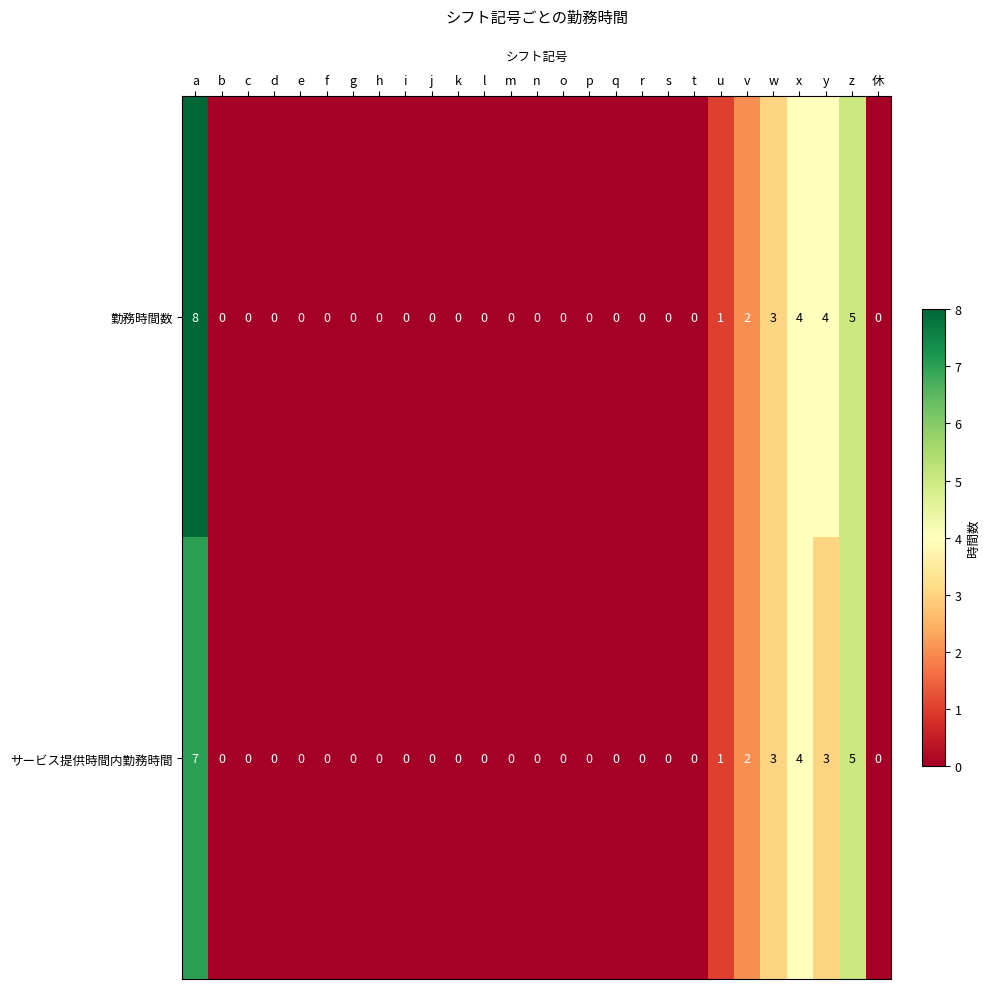

Which series has the largest total across all categories?

勤務時間数